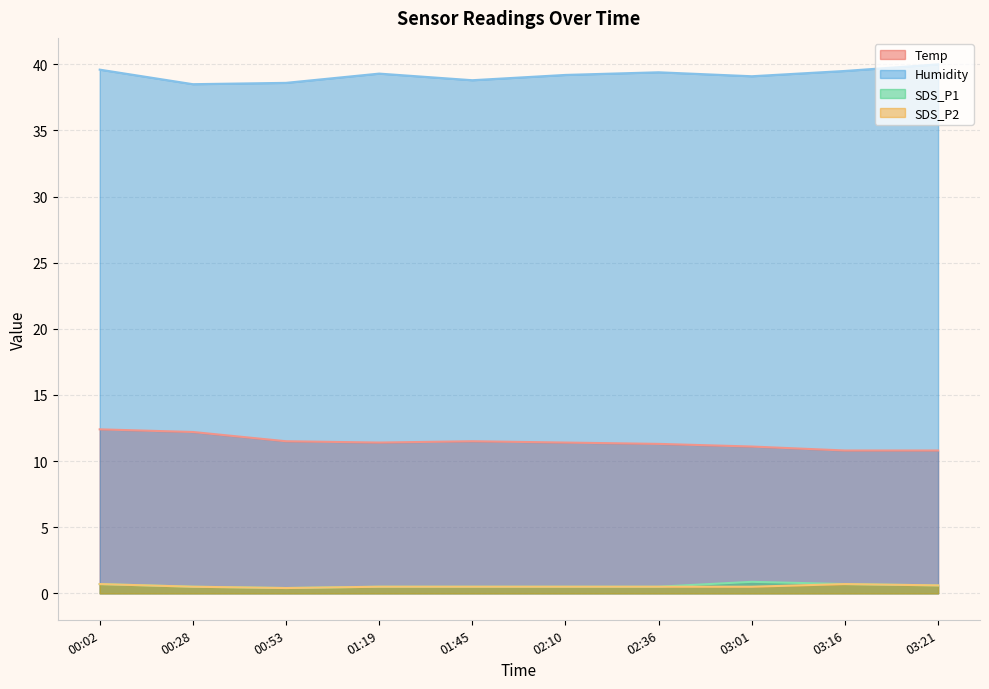

What are all the series names shown in the legend?

Temp, Humidity, SDS_P1, SDS_P2